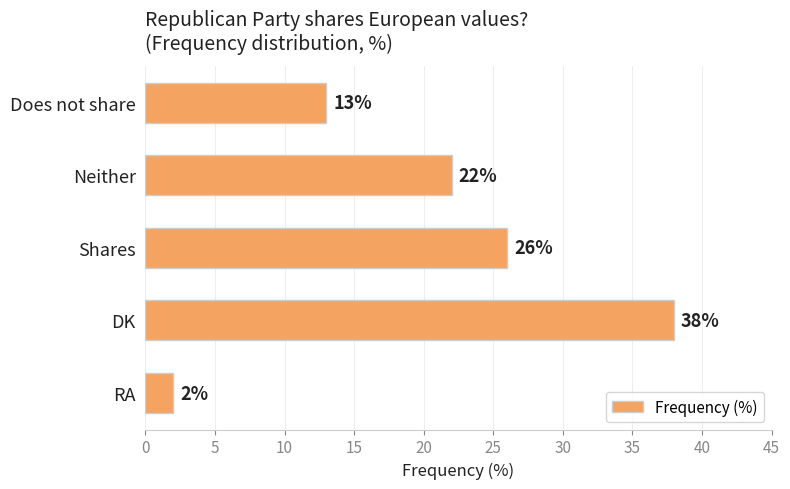

At which label is the value closest to 20?

Neither